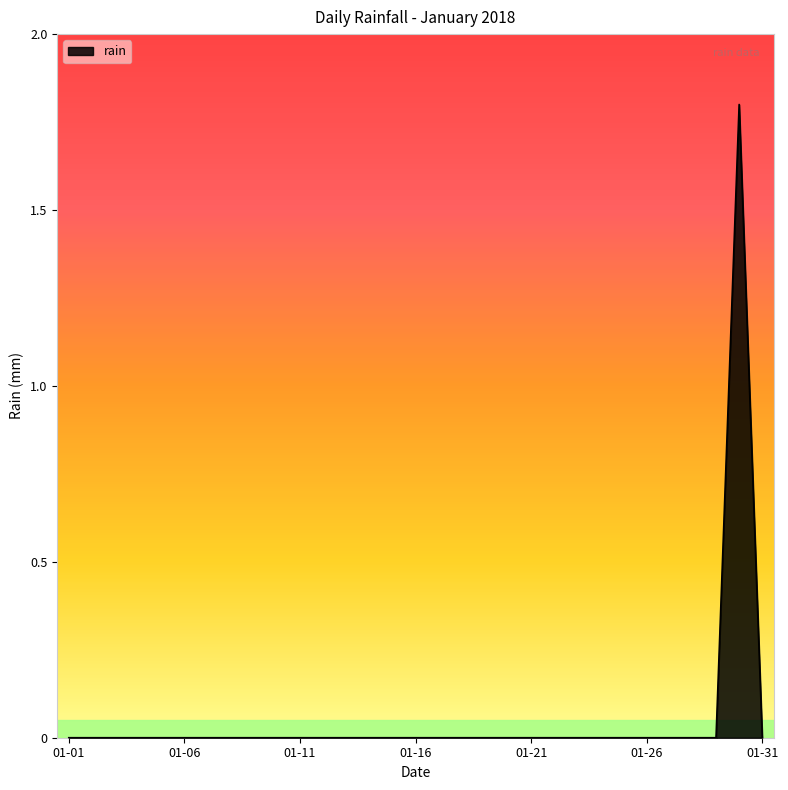

What is the difference between the maximum and minimum values?

1.8